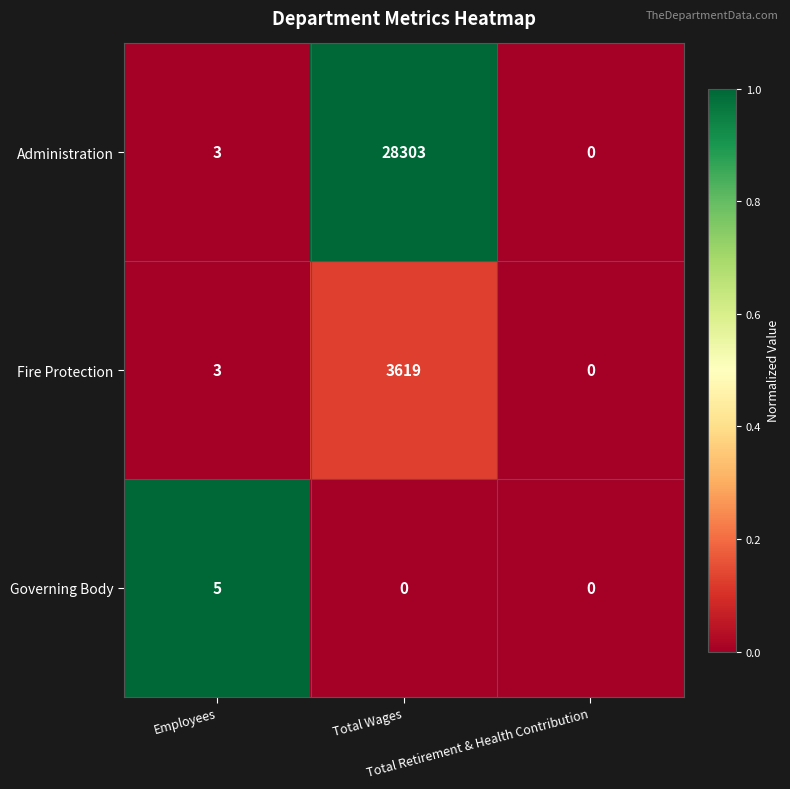

Between Total Wages and Total Retirement & Health Contribution, which series saw the biggest shift?

Administration